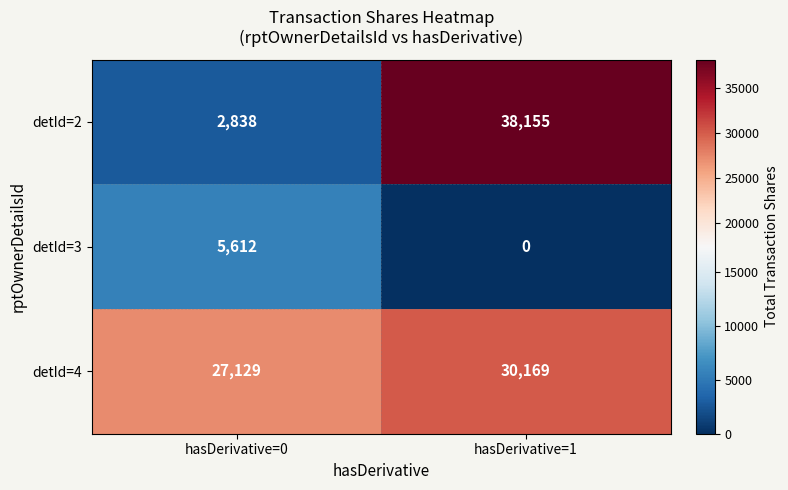

List the labels in order of detId=2 value, smallest first.

hasDerivative=0, hasDerivative=1